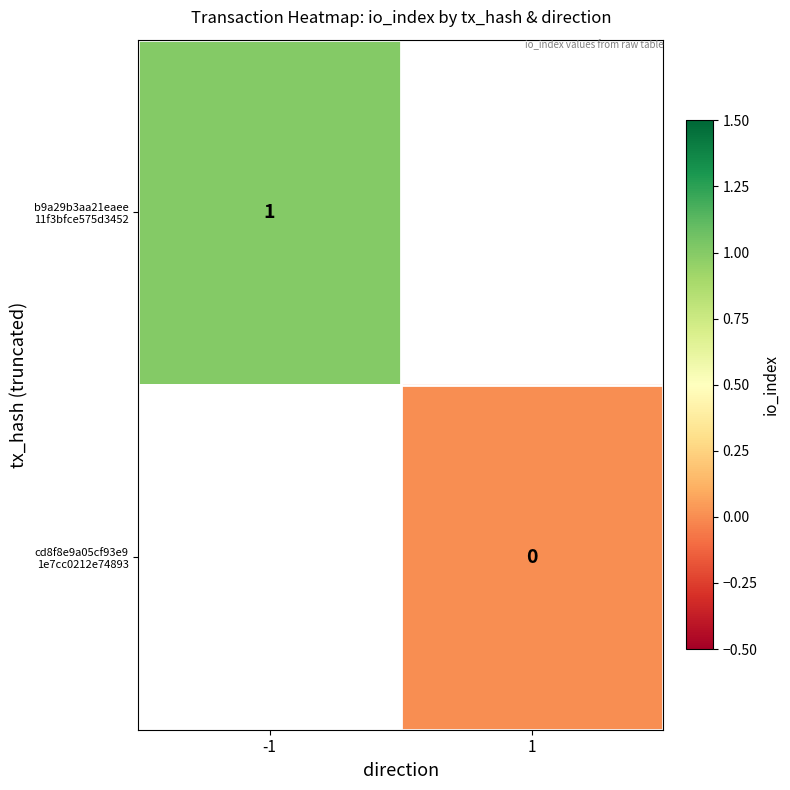

At which category does the chart reach its peak across all series?

-1